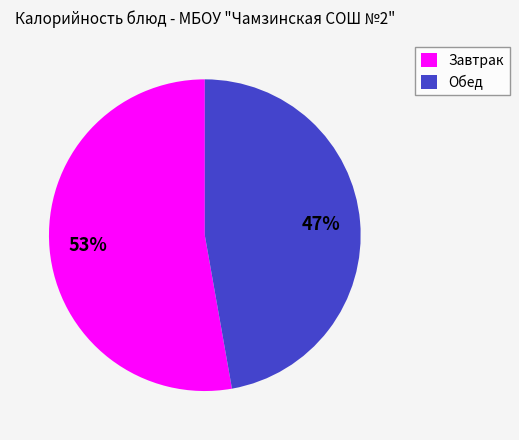

True or false: Обед accounts for 47% of the total.

True